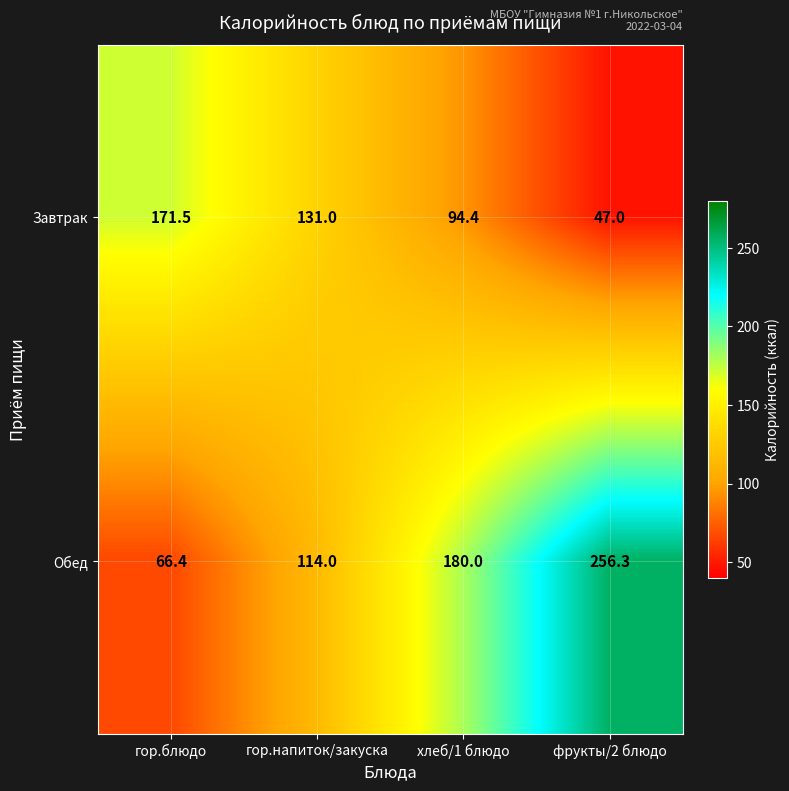

What is the spread (max minus min) of values at гор.напиток/закуска?

17.0